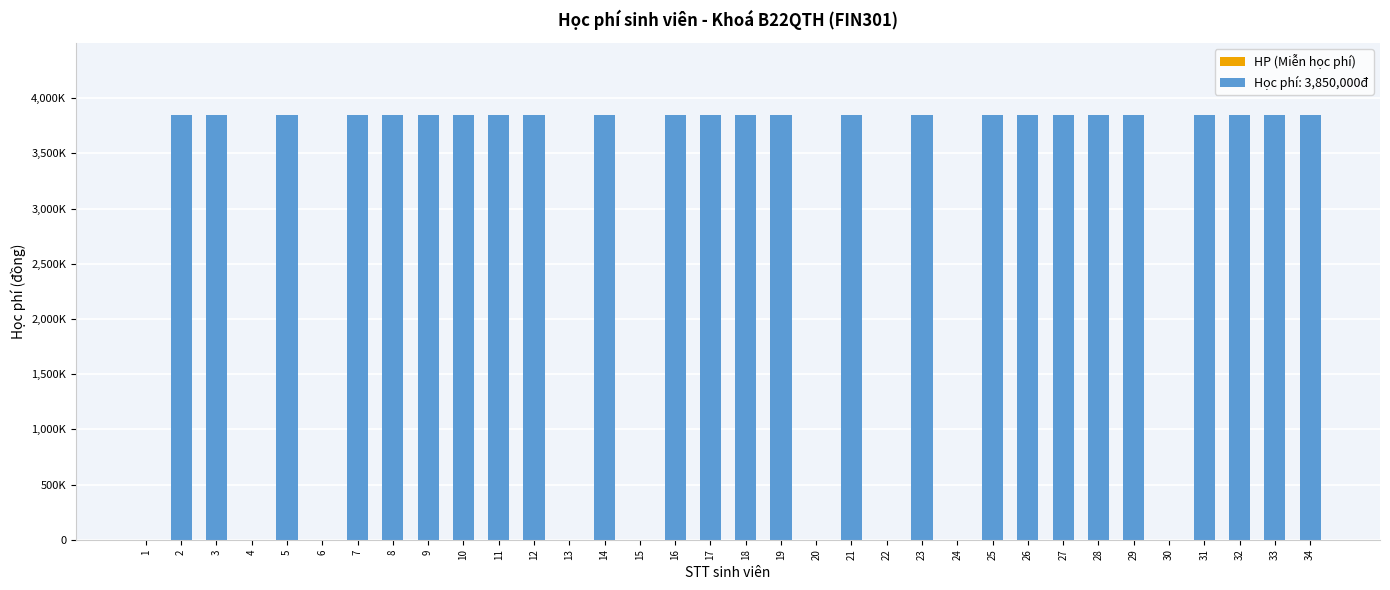

True or false: the data shows -1506175 at 13.

False